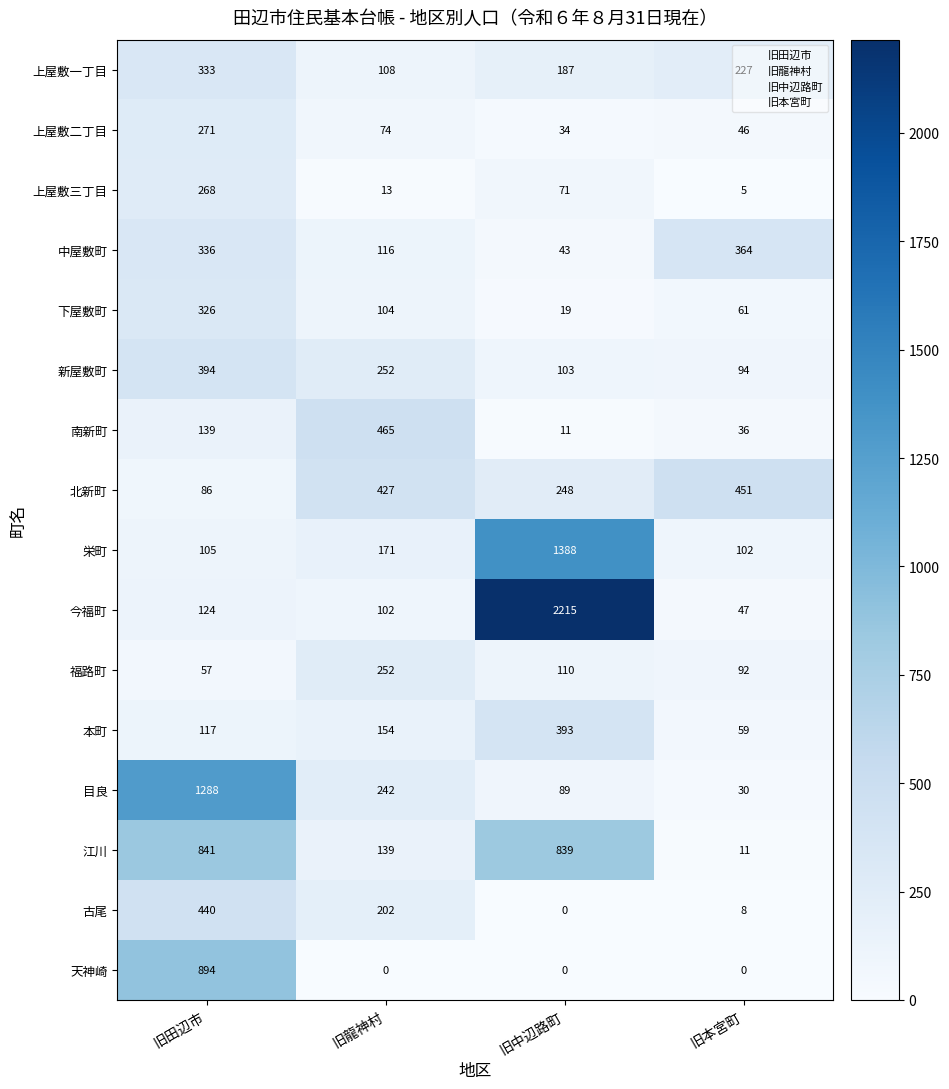

Where is 上屋敷二丁目 nearest to the value 152?

旧龍神村